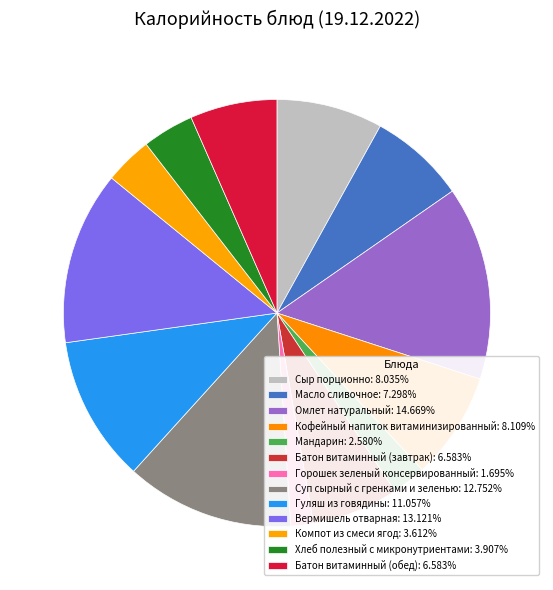

Is it true that Компот из смеси ягод is 10% of the pie?

False